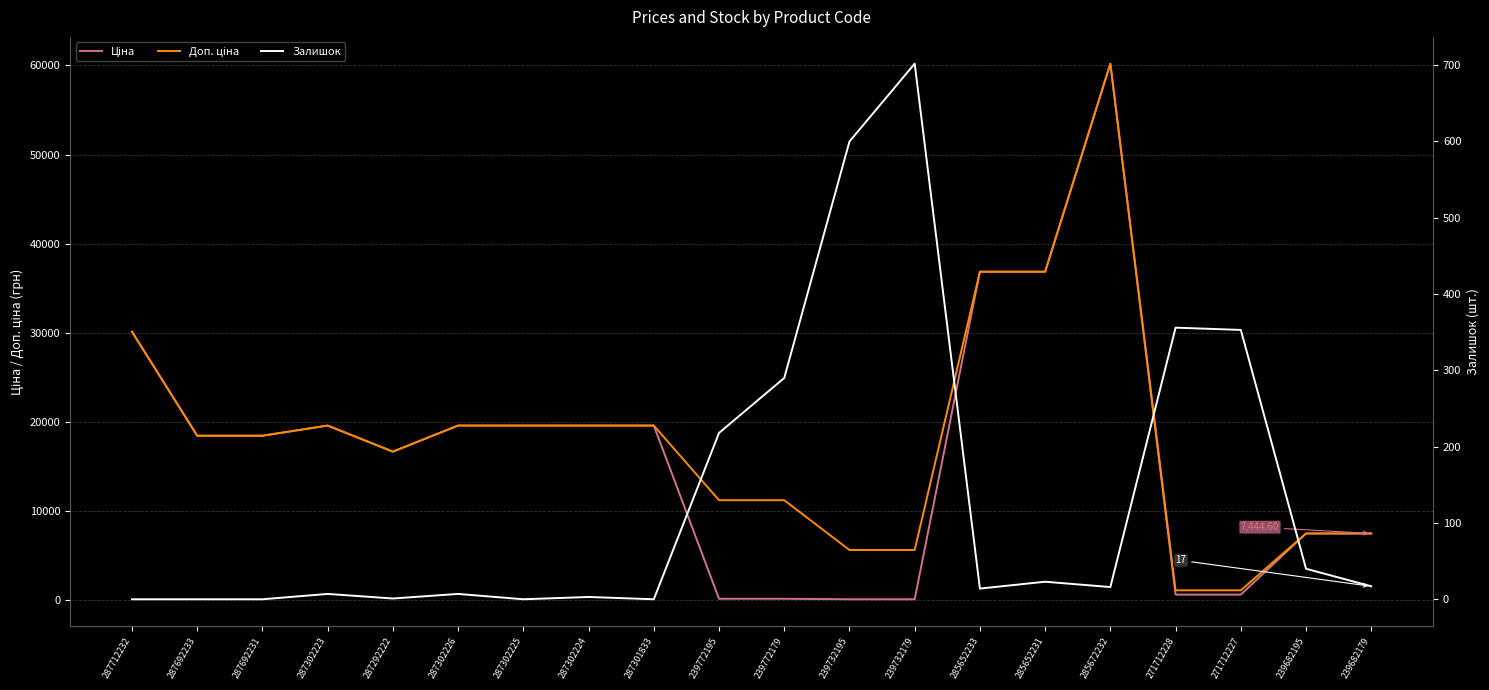

Reading left to right, list all the values displayed in this chart.

Ціна: 287712232=30102.8	287692233=18420.9	287692231=18420.9	287302223=19564.9	287292222=16636.8	287302226=19564.9	287302225=19564.9	287302224=19564.9	287301833=19564.9	239772195=111.8	239772179=111.8	239732195=55.9	239732179=55.9	285652233=36841.8	285652231=36841.8	285672232=60205.6	271712228=578.1	271712227=578.1	239682195=7444.6	239682179=7444.6
Доп. ціна: 287712232=30102.8	287692233=18420.9	287692231=18420.9	287302223=19564.9	287292222=16636.8	287302226=19564.9	287302225=19564.9	287302224=19564.9	287301833=19564.9	239772195=11182.0	239772179=11182.0	239732195=5591.0	239732179=5591.0	285652233=36841.8	285652231=36841.8	285672232=60205.6	271712228=1060.0	271712227=1060.0	239682195=7444.6	239682179=7444.6
Залишок: 287712232=0.0	287692233=0.0	287692231=0.0	287302223=7.0	287292222=1.0	287302226=7.0	287302225=0.0	287302224=3.0	287301833=0.0	239772195=218.0	239772179=290.0	239732195=600.0	239732179=702.0	285652233=14.0	285652231=23.0	285672232=16.0	271712228=356.0	271712227=353.0	239682195=40.0	239682179=17.0